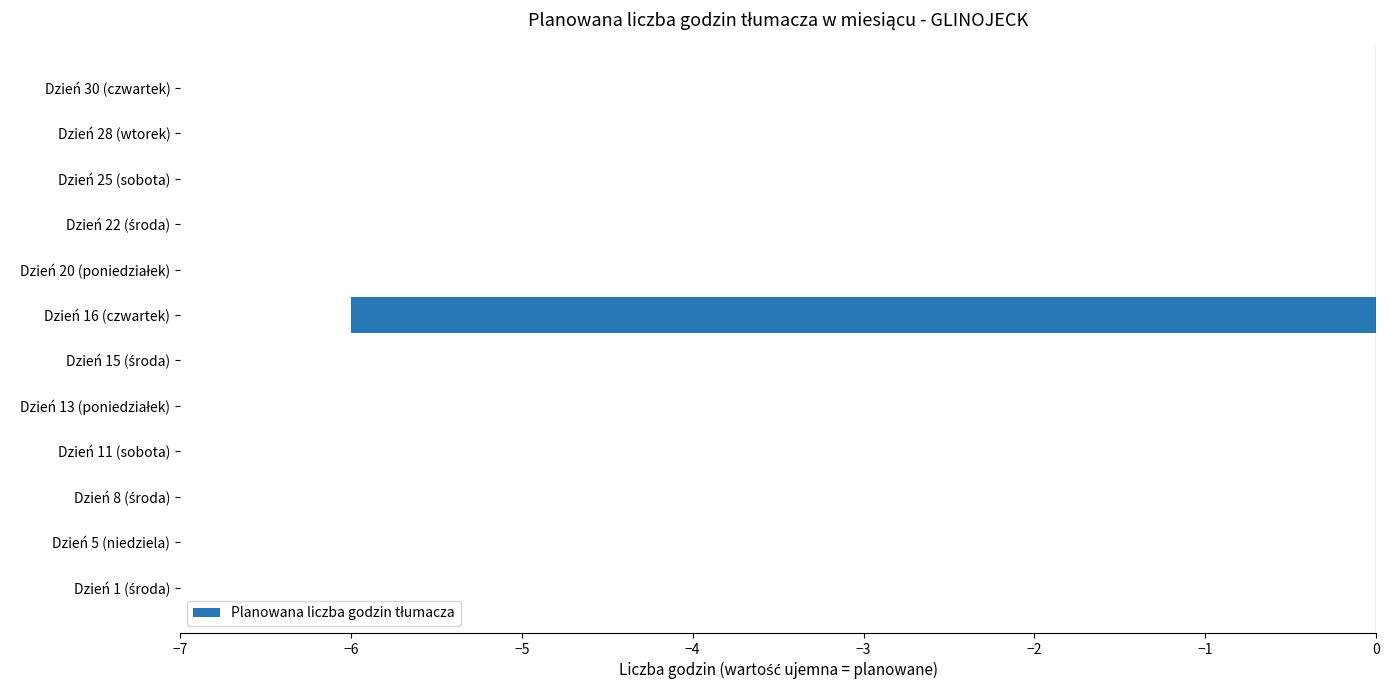

Which has a higher value, Dzień 16 (czwartek) or Dzień 5 (niedziela)?

Dzień 5 (niedziela)